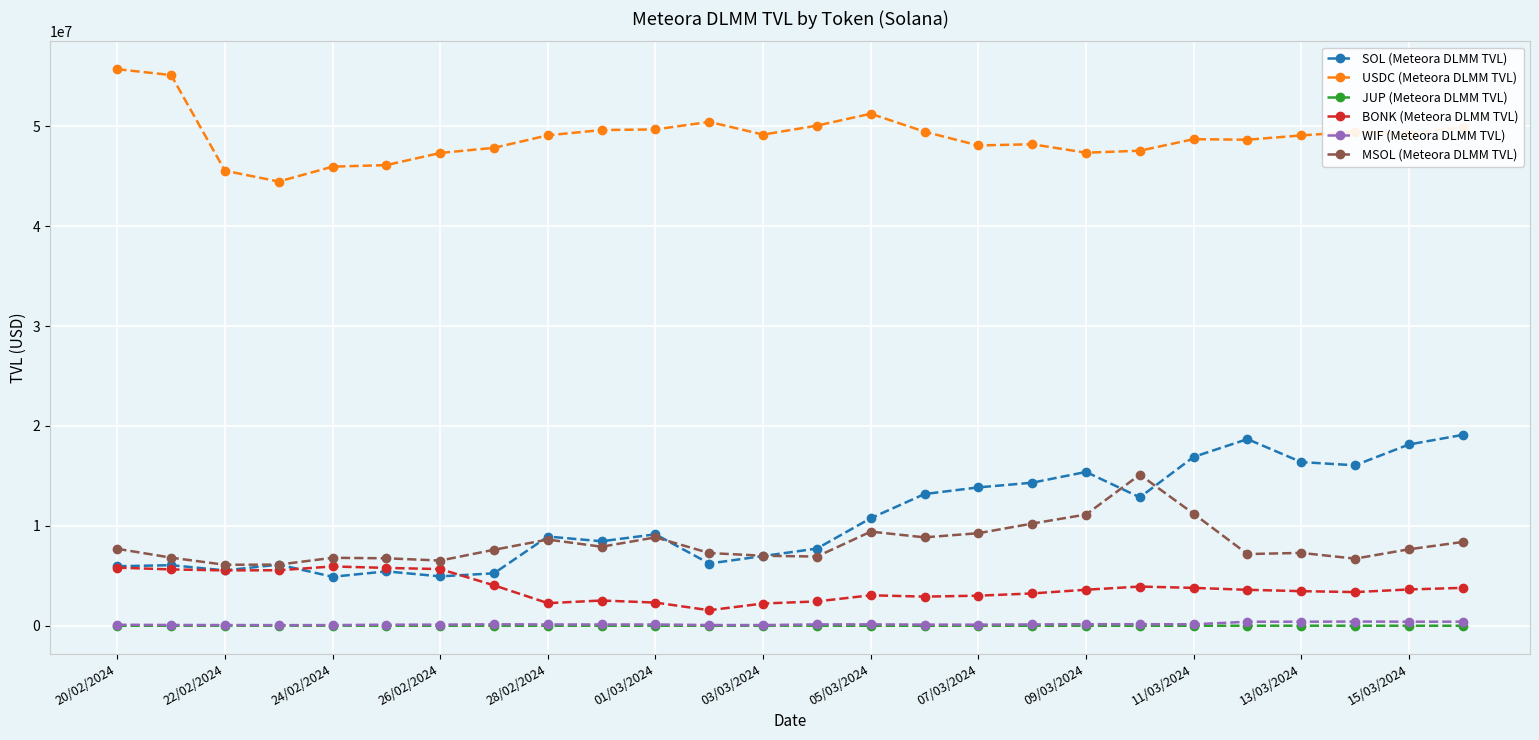

True or false: WIF (Meteora DLMM TVL) has more than 1 points higher than both neighbors.

True